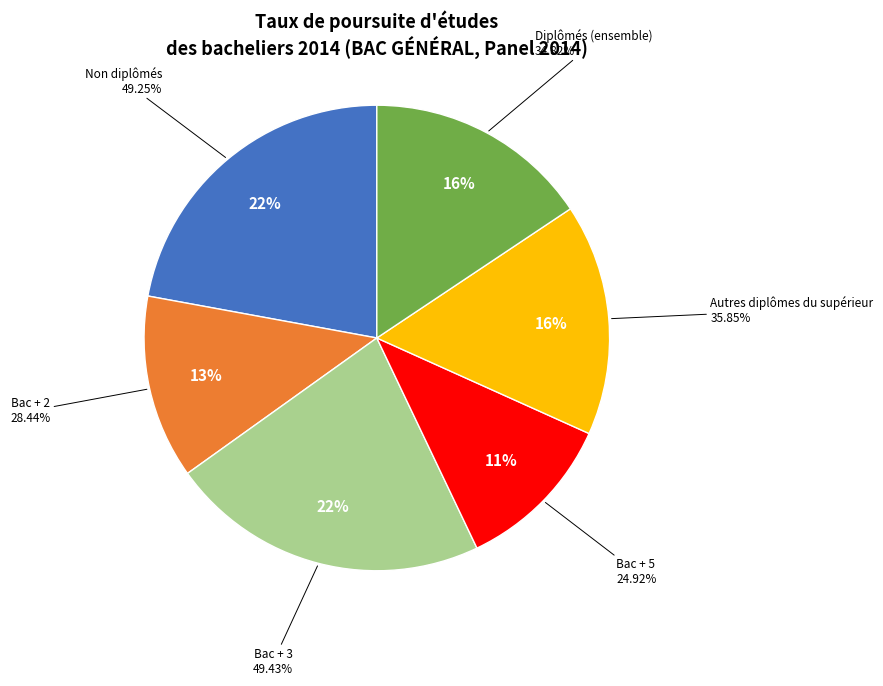

How many segments does this pie chart have?

6